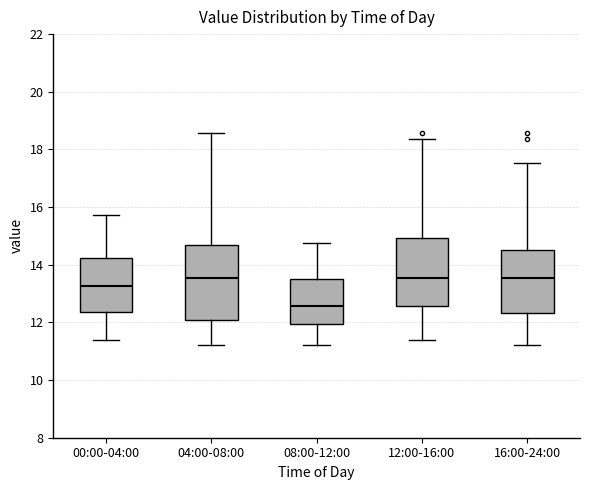

Where does the lower whisker of the box for 16:00-24:00 end on the y-axis? The values are not printed on the chart, so give them approximately, as read against the axis.

11.2